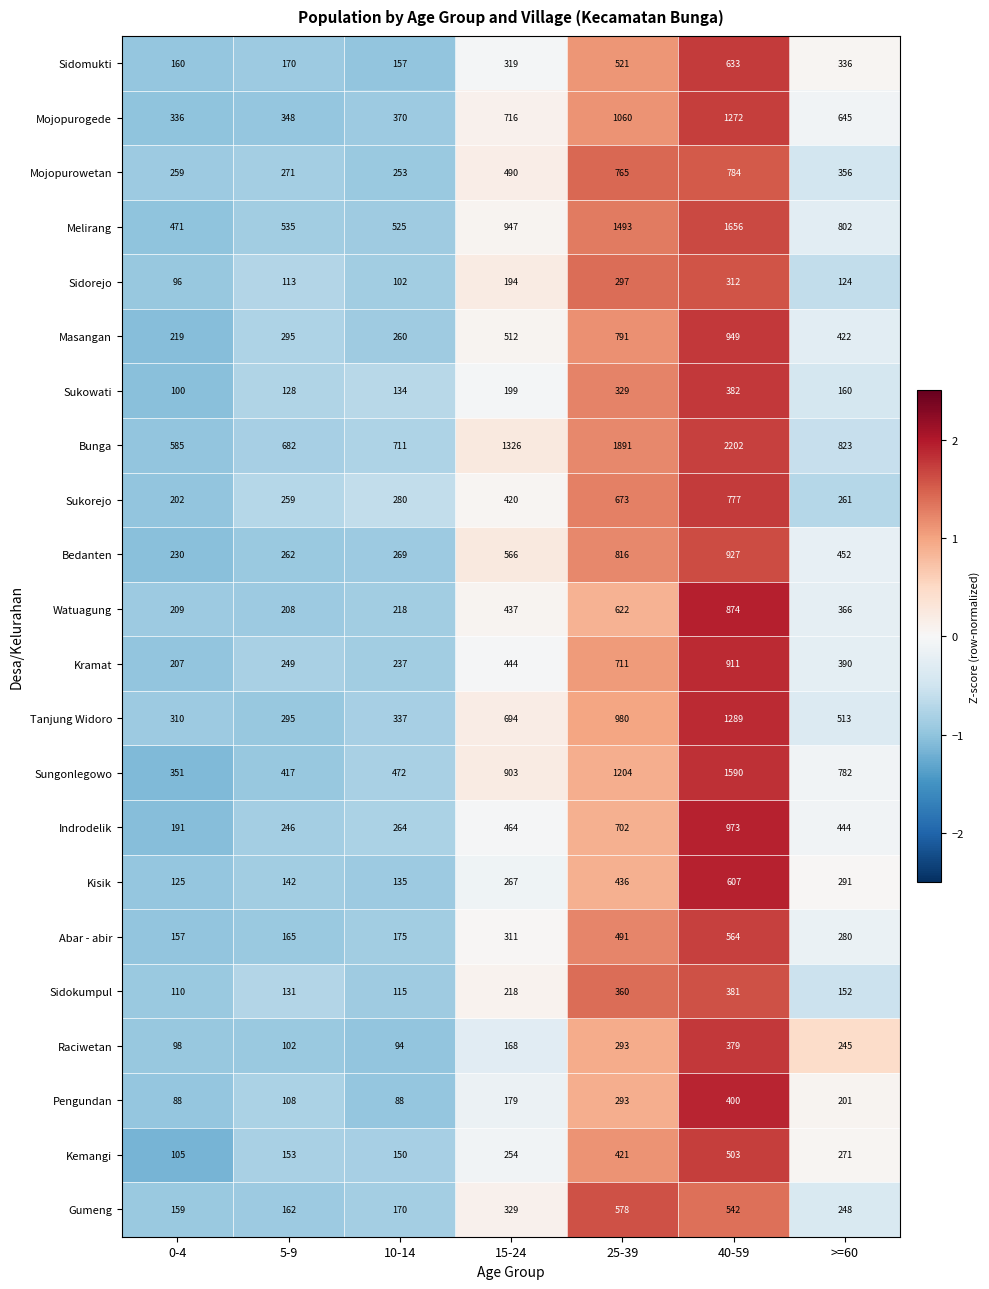

At which category is the sum across all series the highest?

40-59